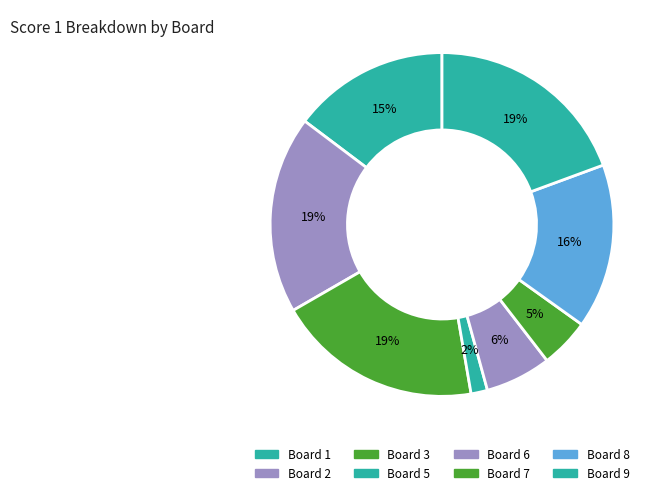

To the nearest percent, what portion does Board 3 represent?

19%